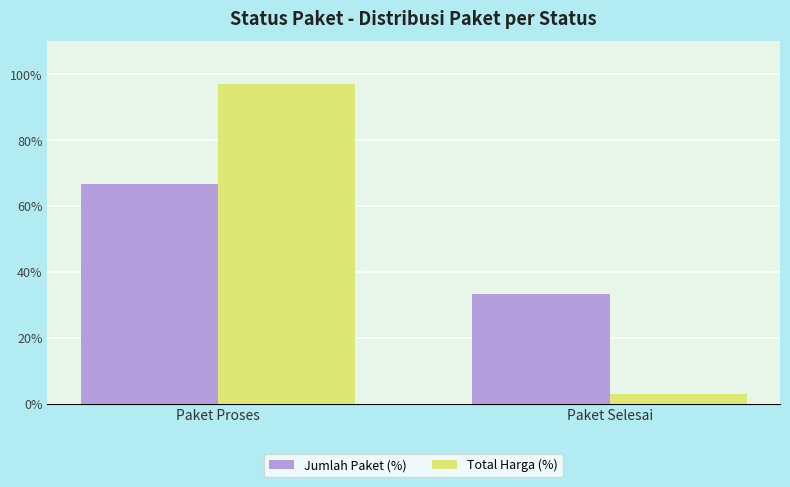

Is it true that Jumlah Paket (%) equals 33.3 at Paket Selesai?

True